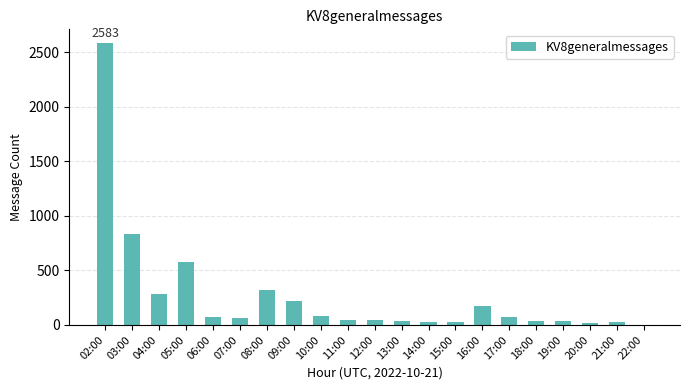

What is the maximum value shown in the chart?

2583